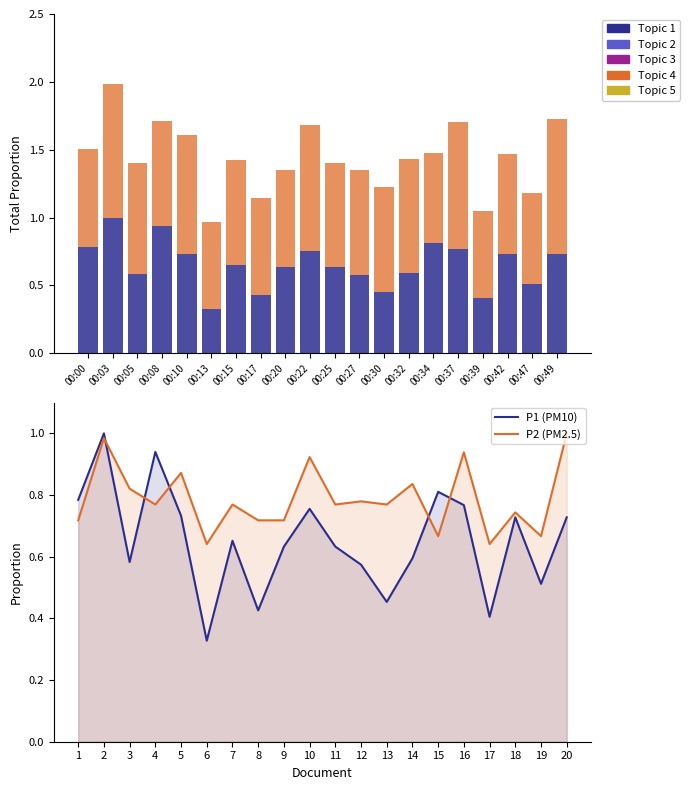

At 00:08, list the series in order from smallest to largest.

P2 (PM2.5), P1 (PM10)